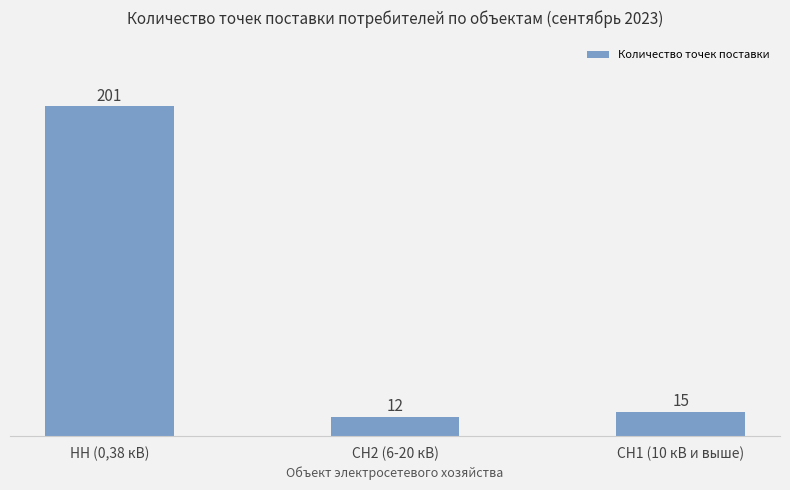

List the labels in order of value, smallest first.

СН2 (6-20 кВ), СН1 (10 кВ и выше), НН (0,38 кВ)